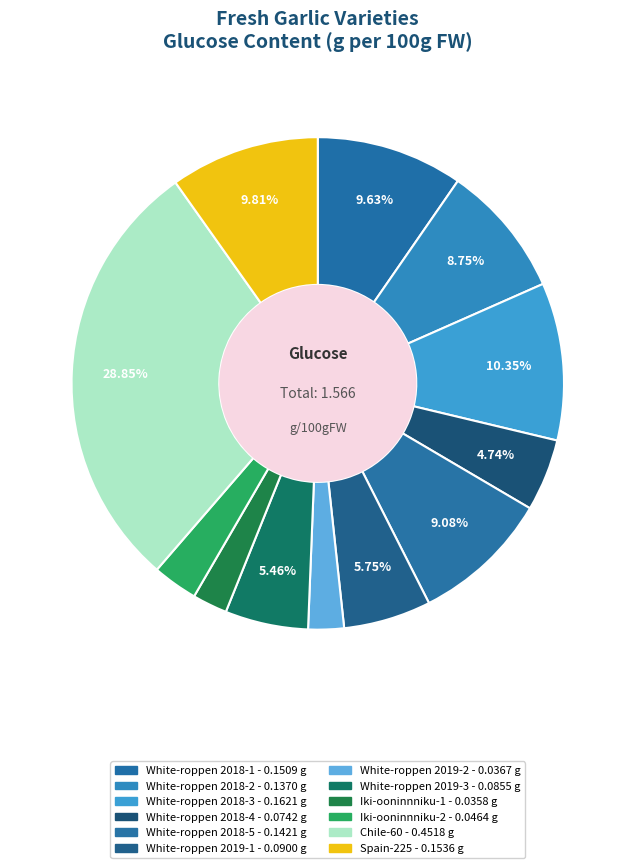

To the nearest percent, what is the difference between the largest and smallest slice percentages?

27%